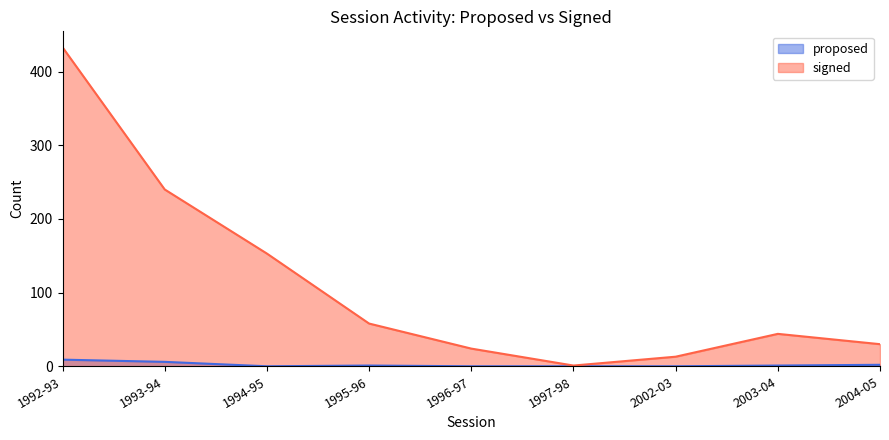

Which category has the lowest value in the signed series?

1997-98